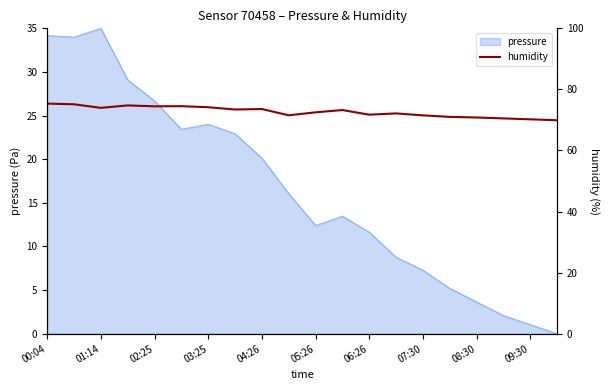

Which category has the highest value in the pressure series?

01:14